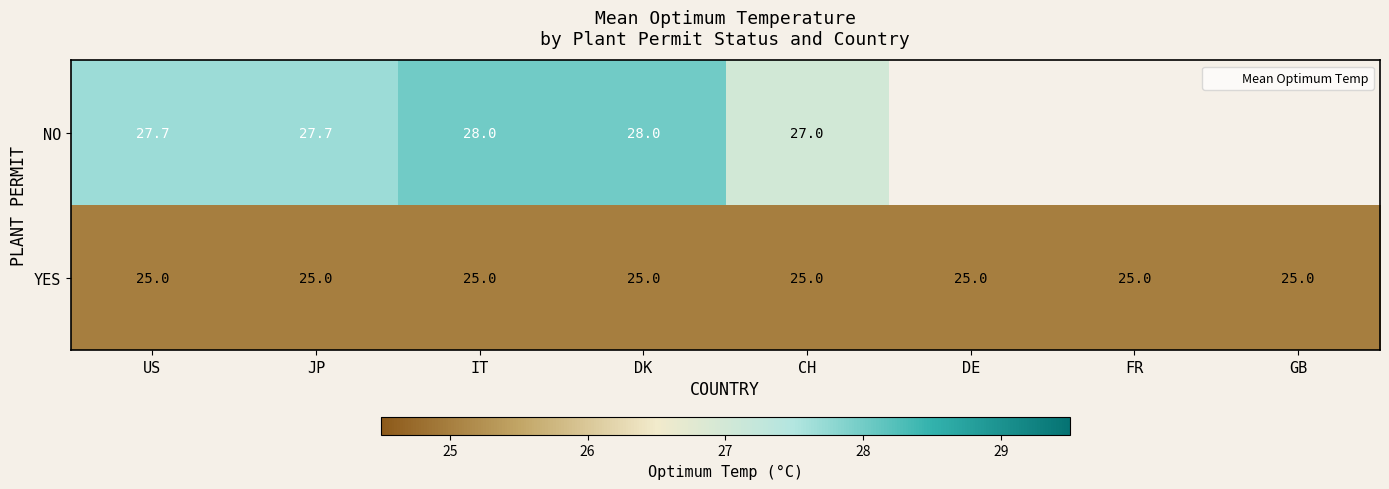

At FR, list the series in order from largest to smallest.

NO, YES